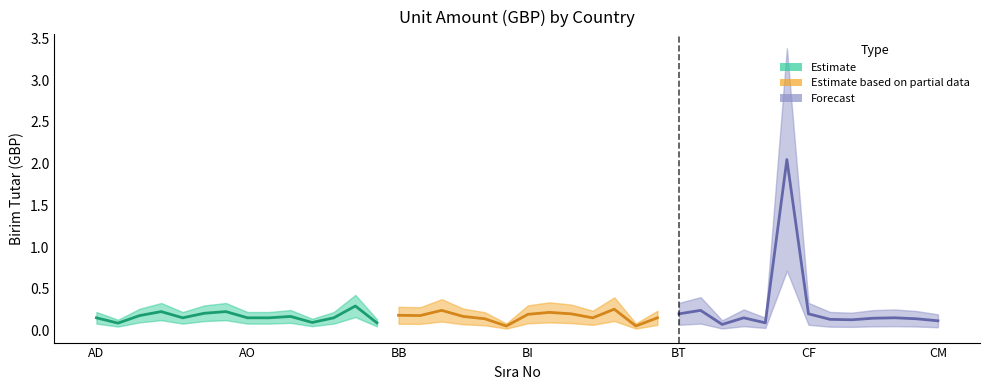

Reading left to right, list all the values displayed in this chart.

AD=0.2	AE=0.1	AF=0.2	AG=0.2	AI=0.2	AL=0.2	AM=0.2	AO=0.2	AR=0.2	AT=0.2	AU=0.1	AW=0.2	AZ=0.3	BA=0.1	BB=0.2	BD=0.2	BE=0.2	BF=0.2	BG=0.1	BH=0.1	BI=0.2	BJ=0.2	BM=0.2	BN=0.2	BO=0.3	BR=0.1	BS=0.2	BT=0.2	BW=0.2	BY=0.1	BZ=0.2	CA=0.1	CD=2.0	CF=0.2	CG=0.1	CH=0.1	CI=0.1	CK=0.2	CL=0.1	CM=0.1